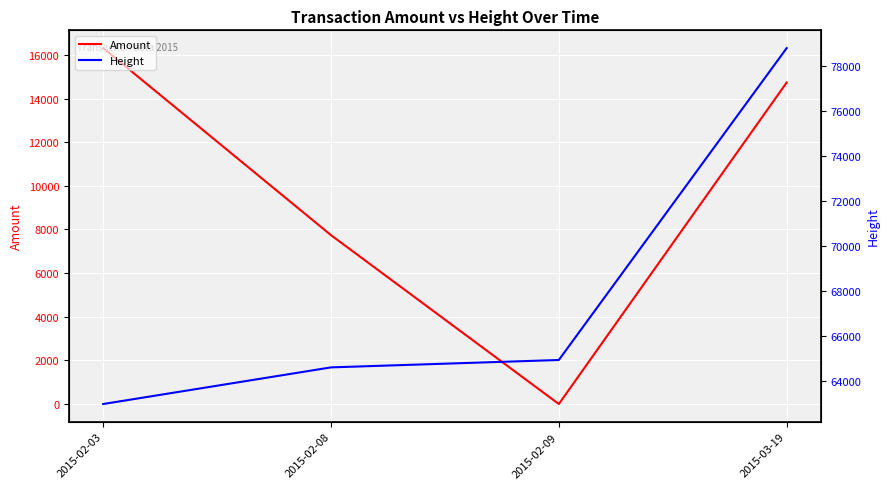

How many lines are shown in the chart?

2